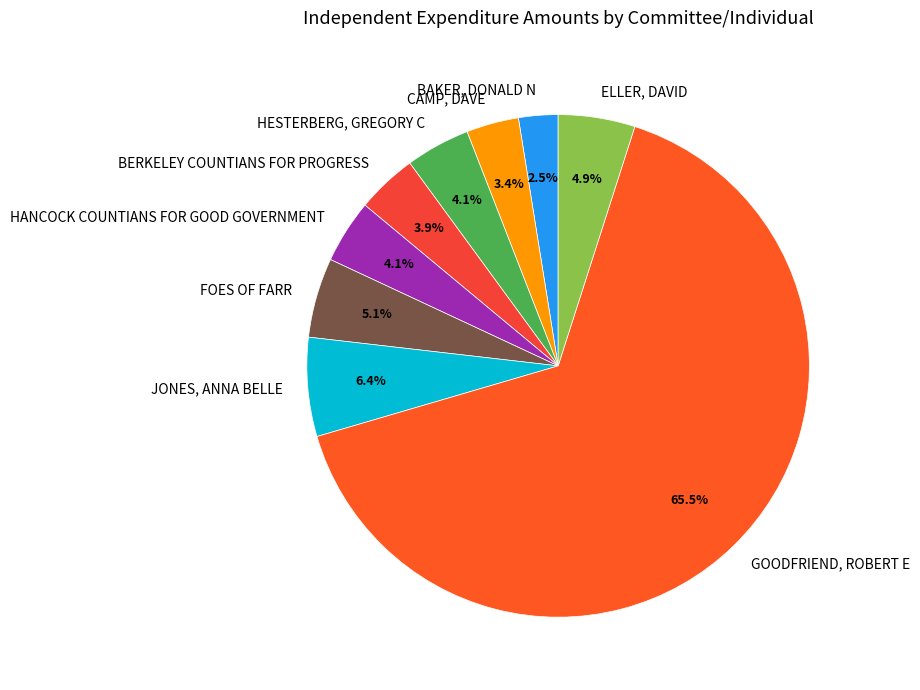

Does HESTERBERG, GREGORY C account for over 50% of the chart?

No